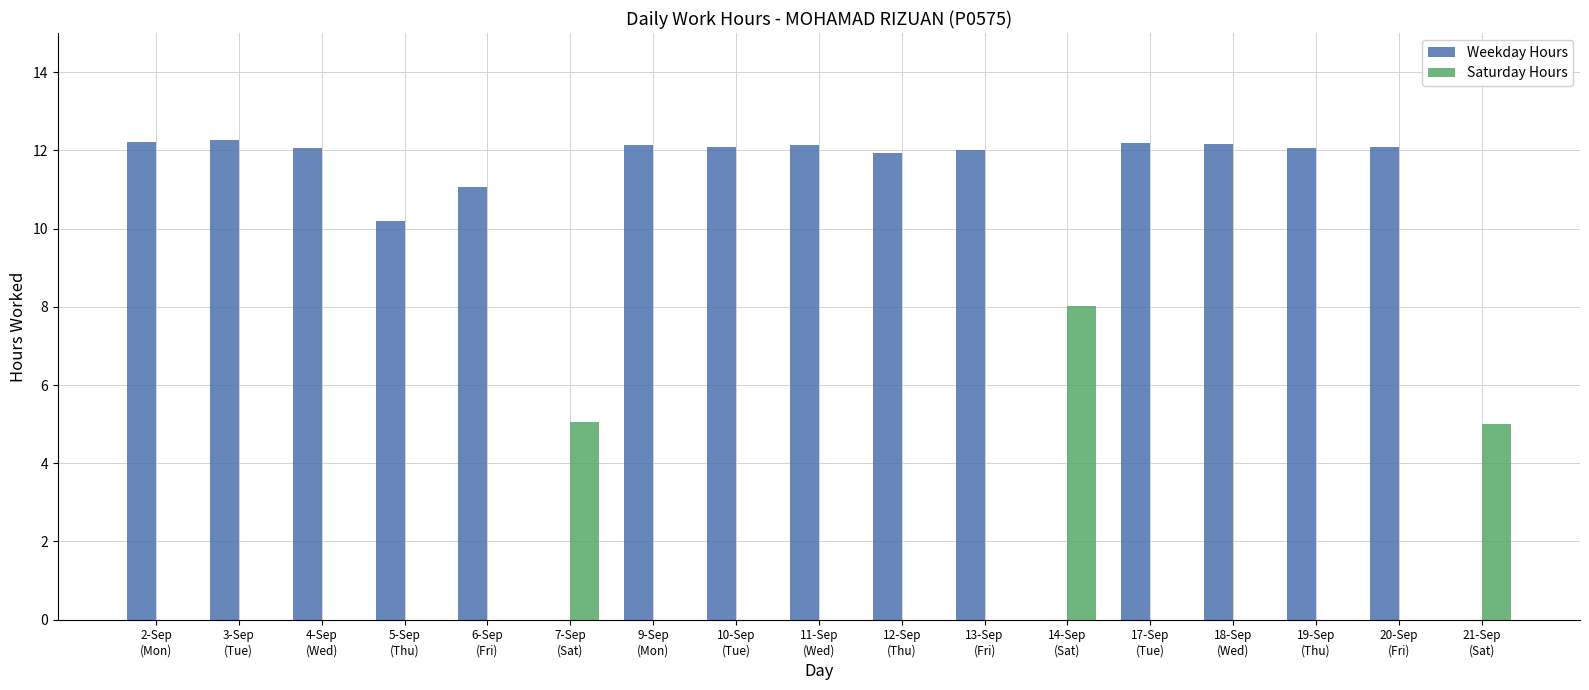

How many data points does each series have?

17